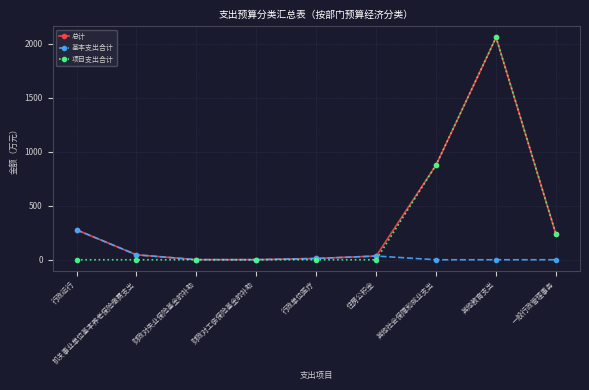

At which category is the sum across all series the highest?

其他教育支出